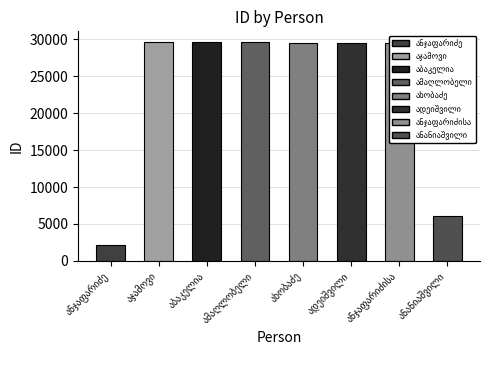

What is the sum of all values?

185513